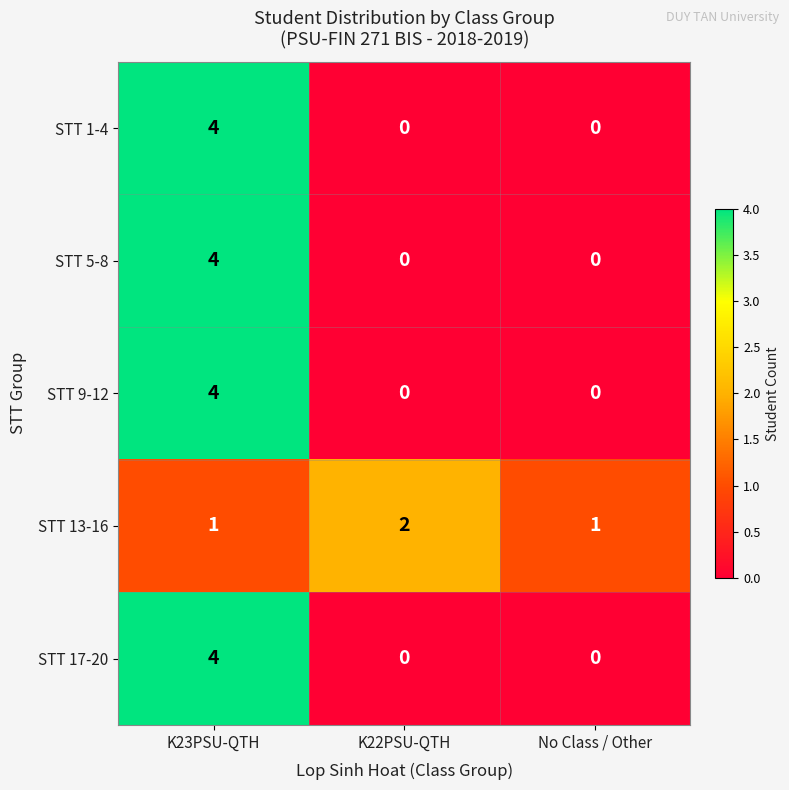

What is the maximum value for STT 5-8?

4